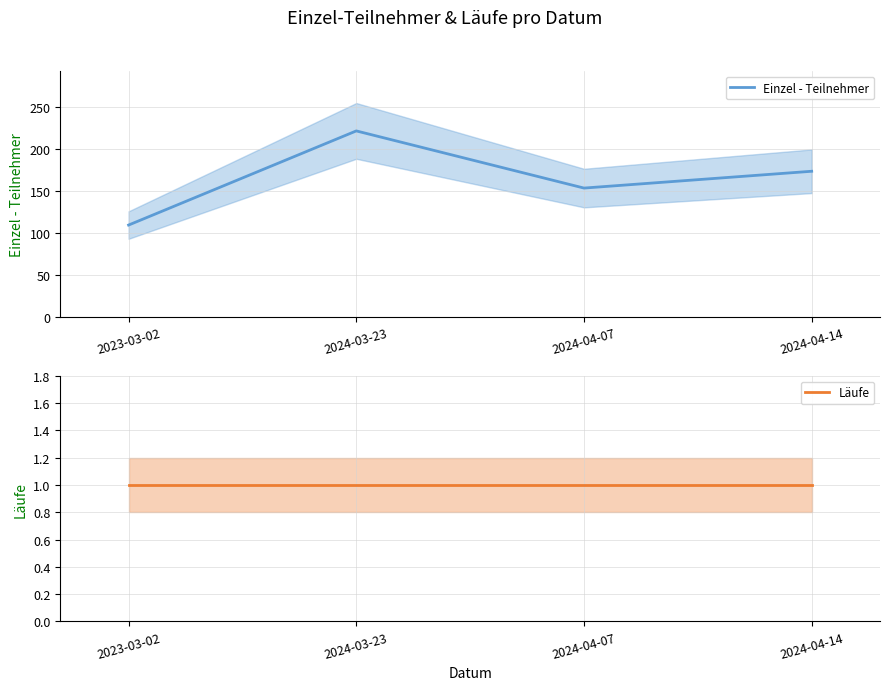

What is the difference between the maximum and second lowest values in the Einzel - Teilnehmer series?

68